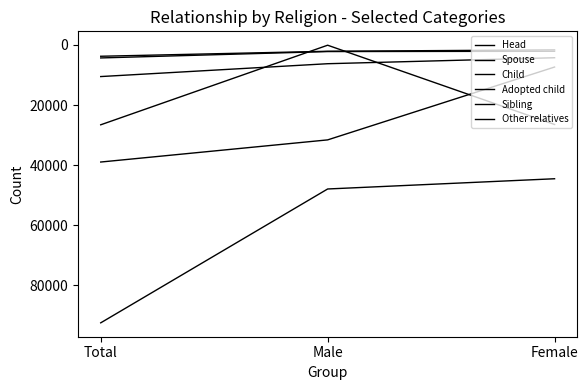

How many lines are shown in the chart?

6